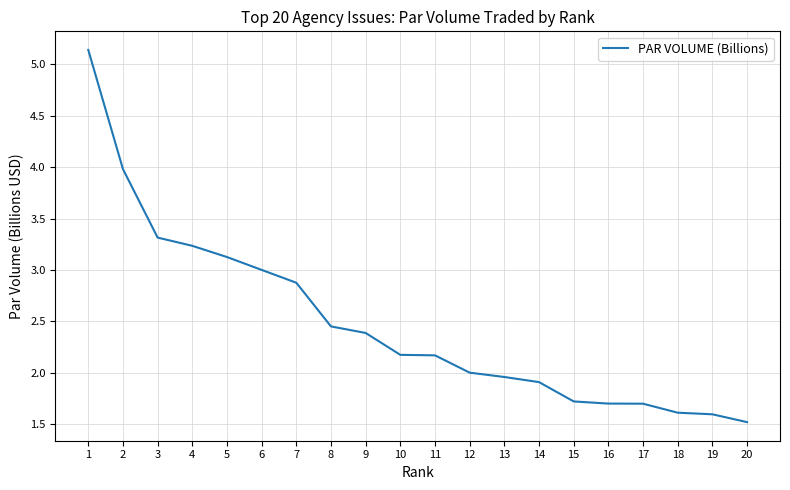

Which category has the lowest value across all series?

20